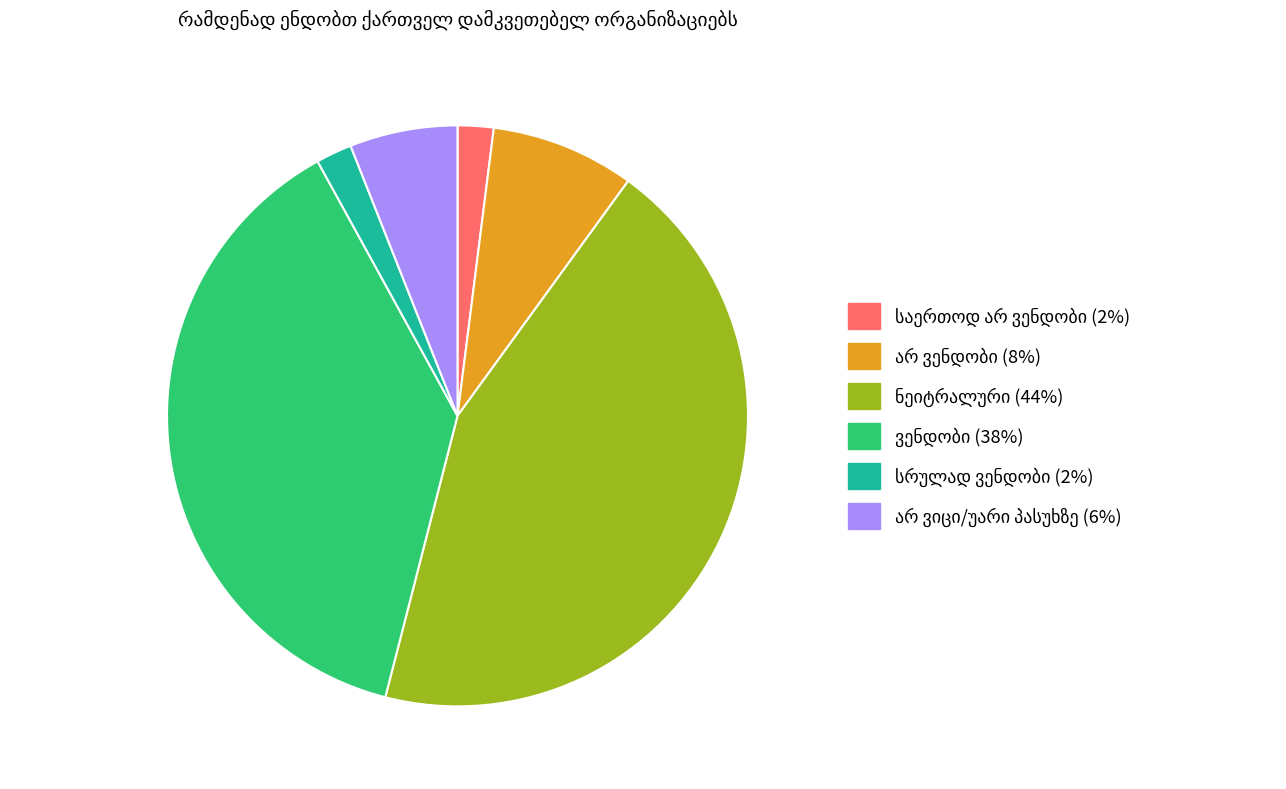

Is there a majority slice in this chart?

No